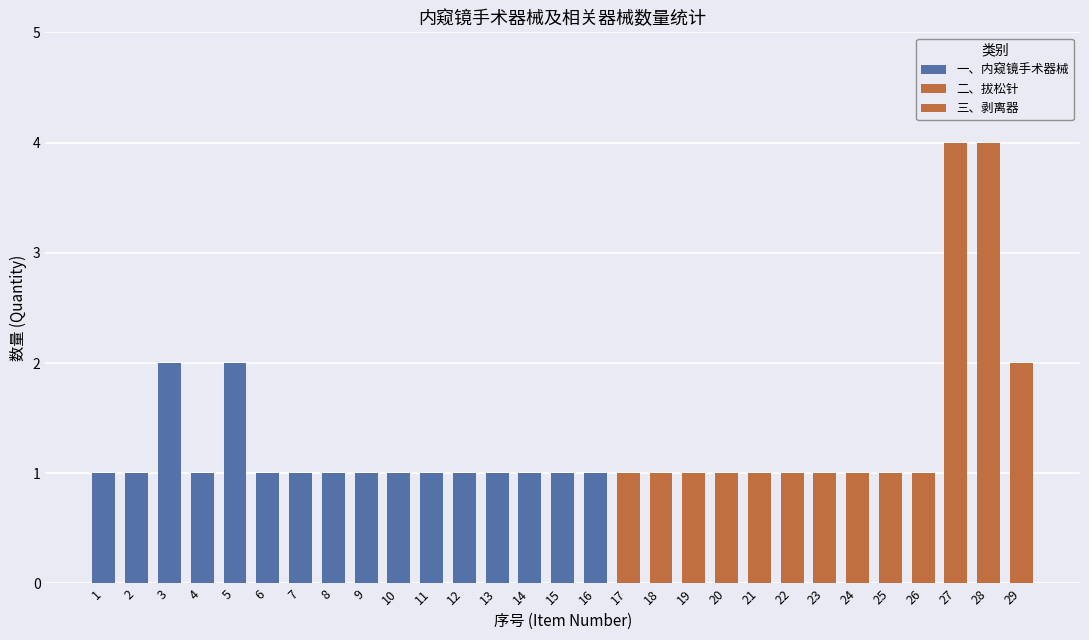

Is it true that 一、内窥镜手术器械 equals 2 at 1?

False